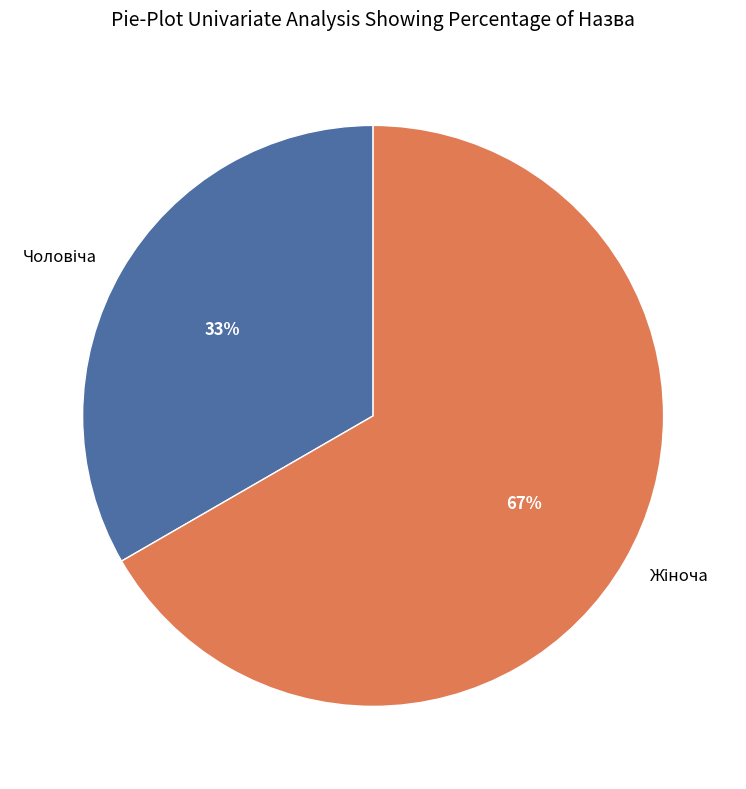

Is there a majority slice in this chart?

Yes